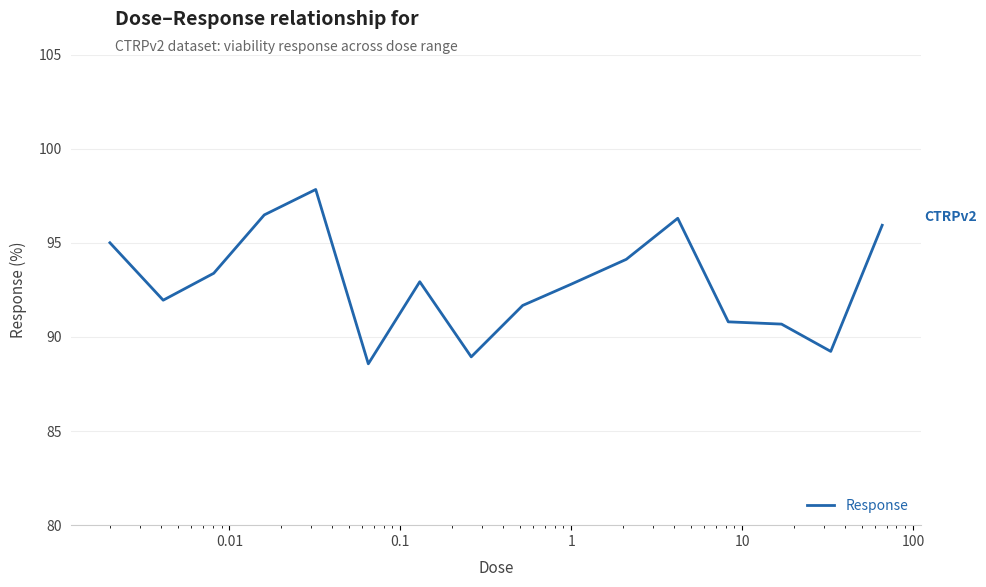

Is this an area chart (filled region under the line)?

No